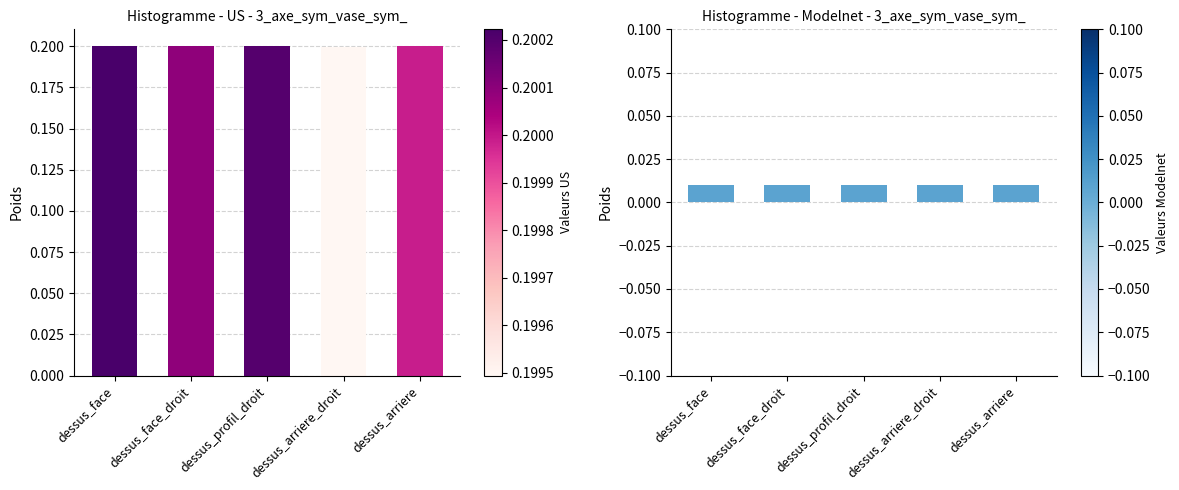

What is the maximum value for US?

0.2